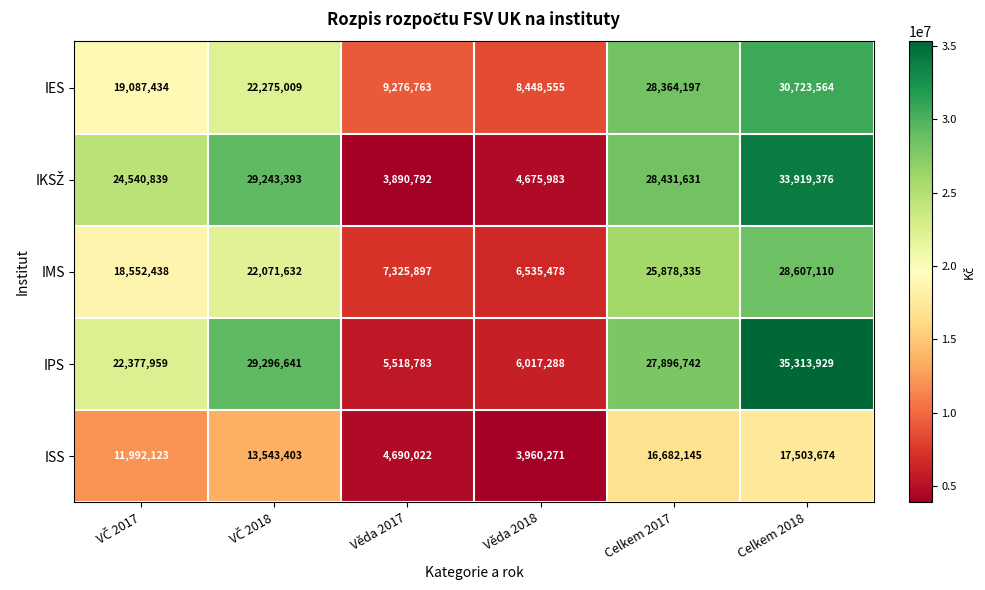

What is the sum of all IPS values?

126421342